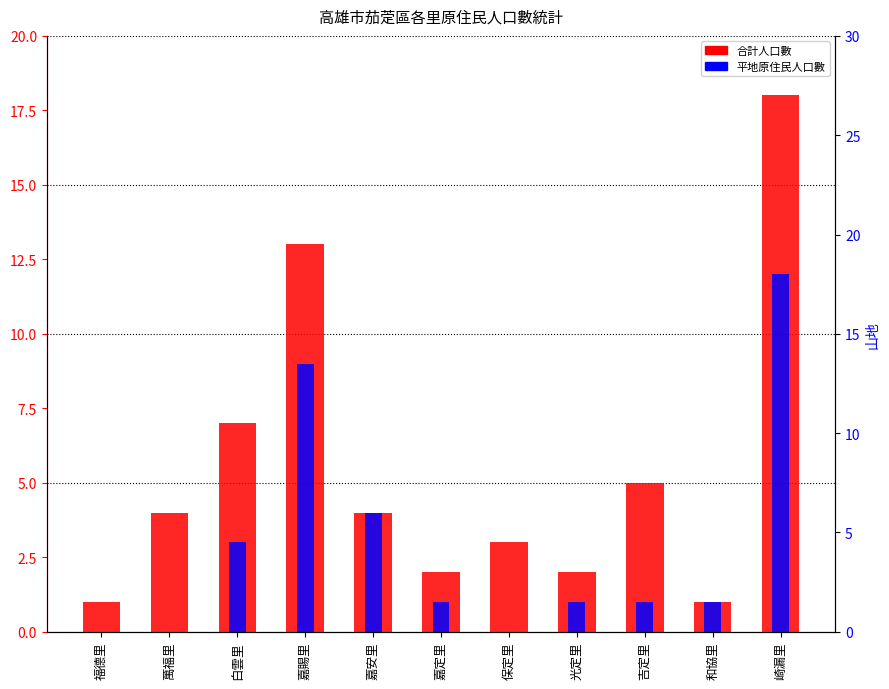

What is the greatest value displayed?

18